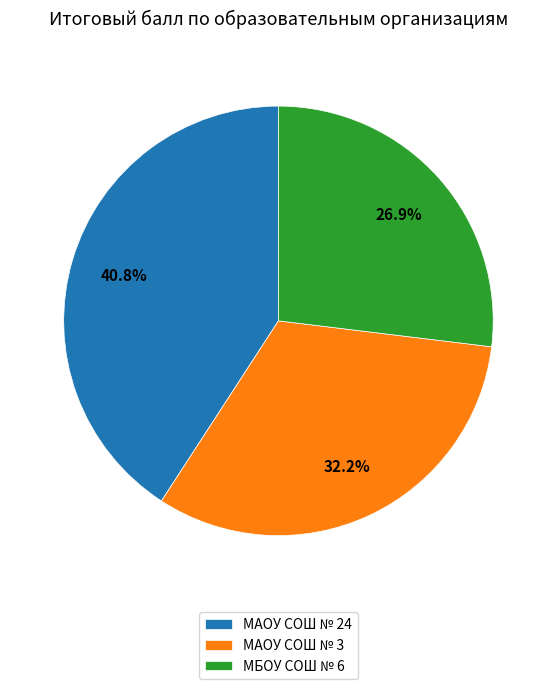

True or false: МБОУ СОШ № 6 accounts for 36% of the total.

False